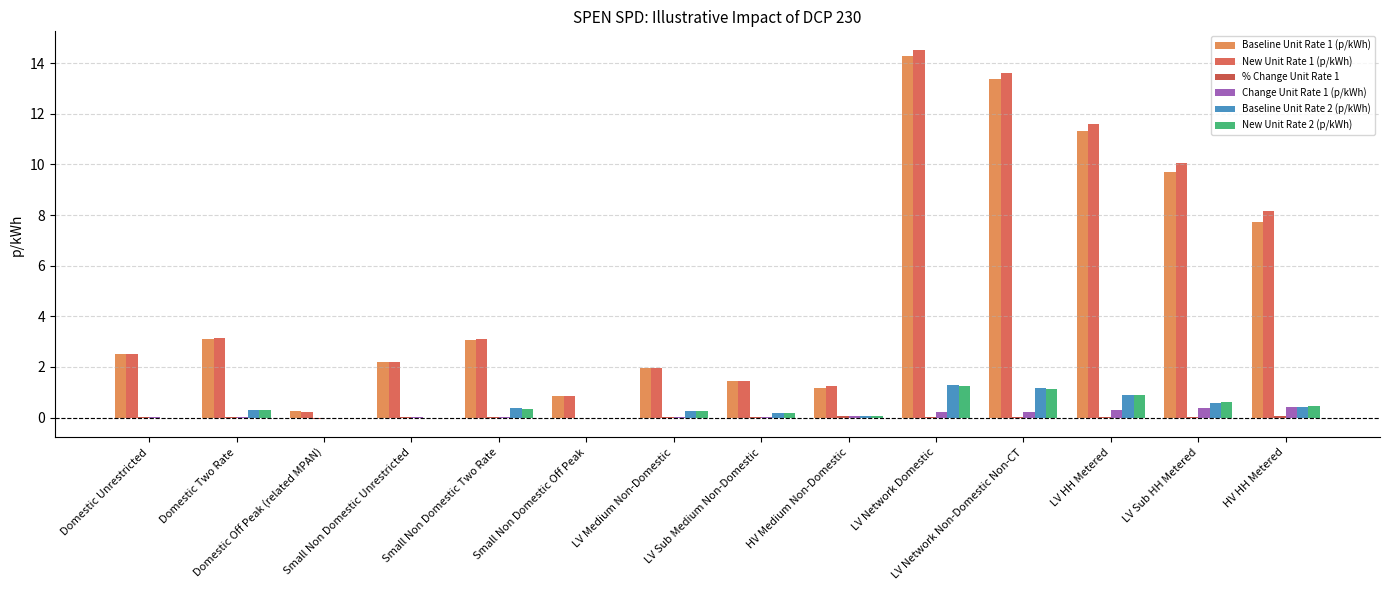

What is the sum of the Baseline Unit Rate 2 (p/kWh) values at Domestic Two Rate and LV Medium Non-Domestic?

0.6